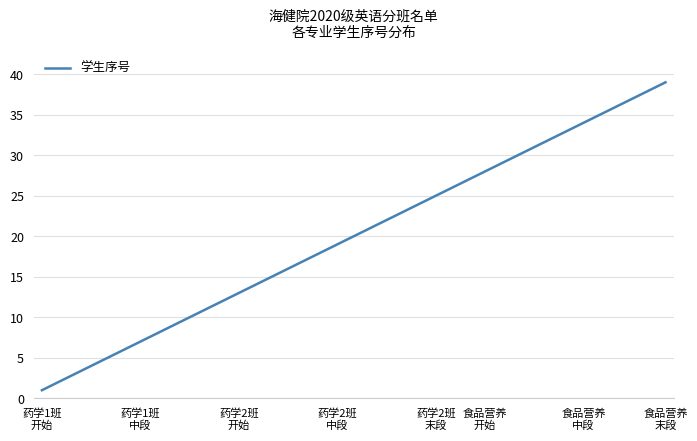

What is the maximum value shown in the chart?

39